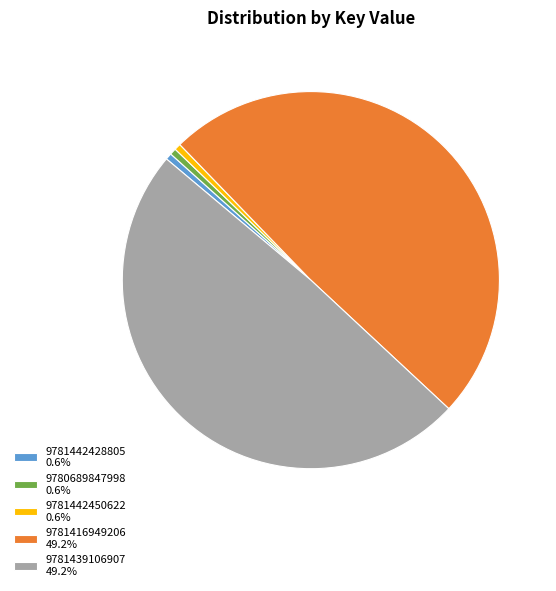

Does 9781442428805 0.6% account for over 50% of the chart?

No